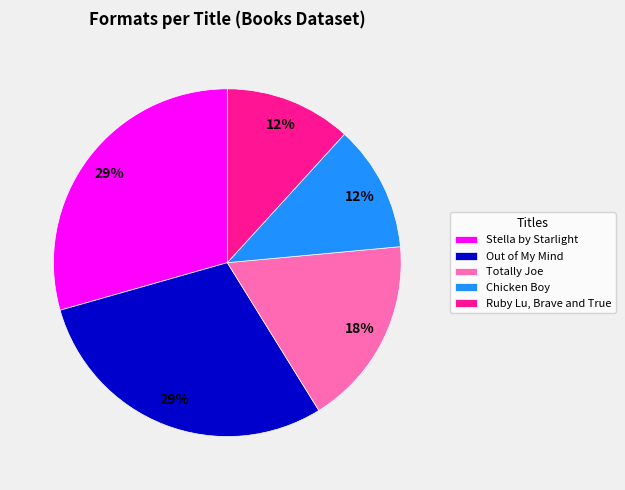

What is the ratio of the value at Ruby Lu, Brave and True to the value at Chicken Boy?

1.0